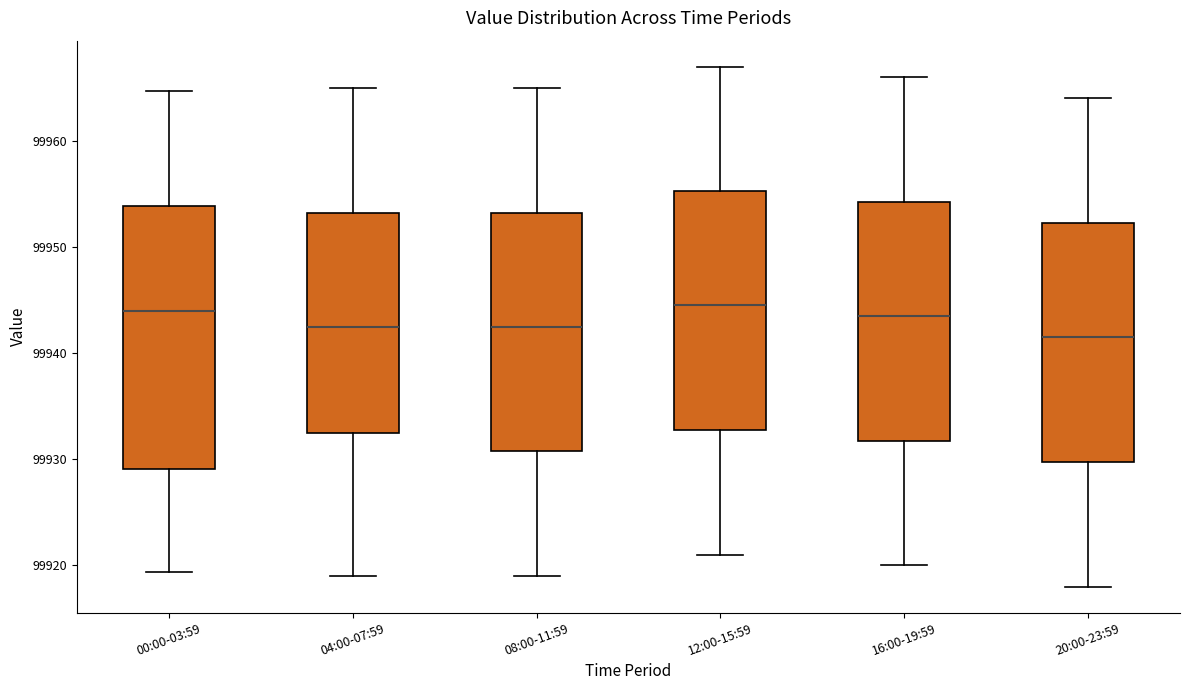

Reading left to right, read every box against the y-axis: the position of its median line, the range the box covers, and the ends of its whiskers. The values are not printed on the chart, so give them approximately, as read against the axis.

00:00-03:59: median 99944, box 99929 to 99954, whiskers 99919 to 99965
04:00-07:59: median 99943, box 99933 to 99953, whiskers 99919 to 99965
08:00-11:59: median 99943, box 99931 to 99953, whiskers 99919 to 99965
12:00-15:59: median 99945, box 99933 to 99955, whiskers 99921 to 99967
16:00-19:59: median 99944, box 99932 to 99954, whiskers 99920 to 99966
20:00-23:59: median 99942, box 99930 to 99952, whiskers 99918 to 99964